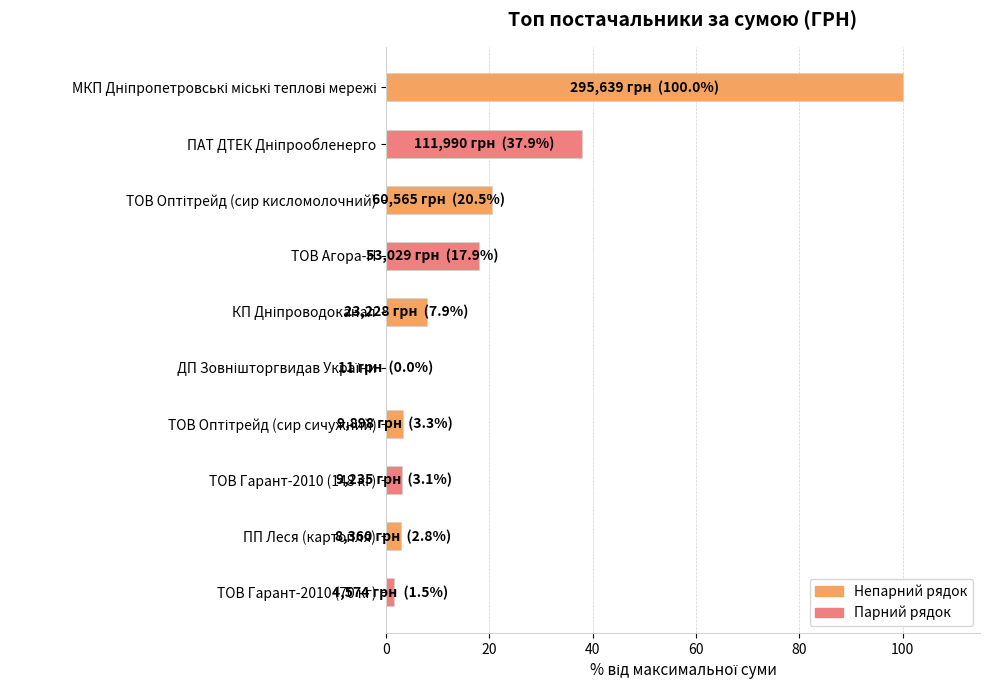

The value at ТОВ Агора-Н is 17.9. True or false?

True